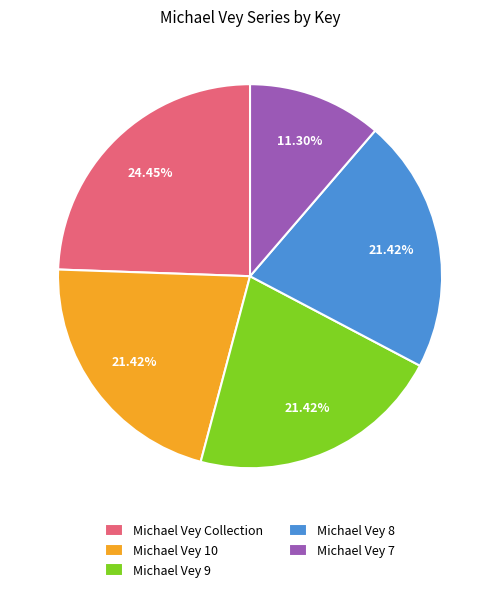

Is Michael Vey 9 the majority of the pie?

No